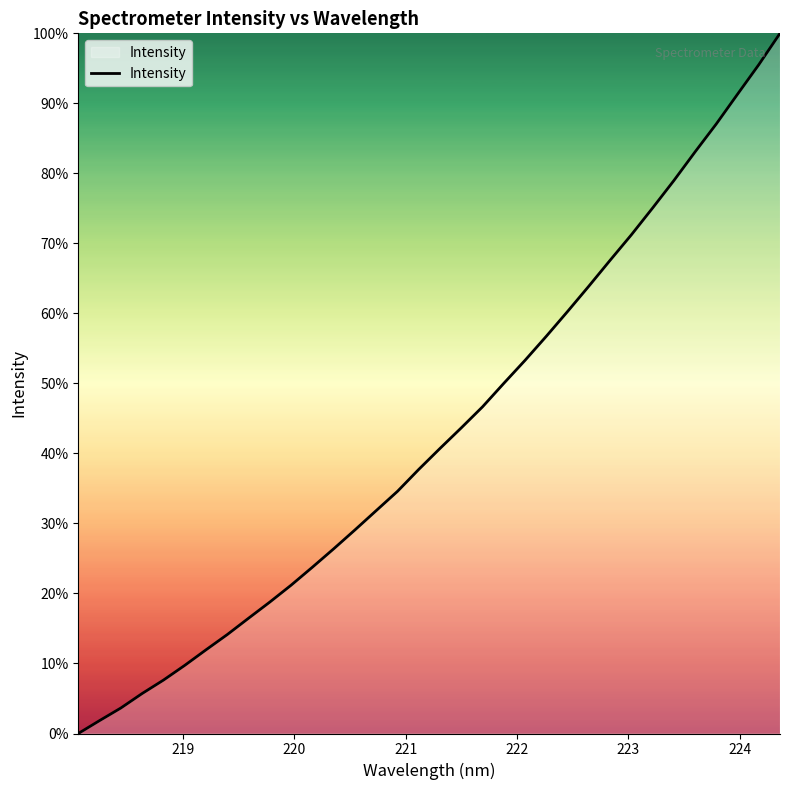

Is this an area chart (filled region under the line)?

Yes